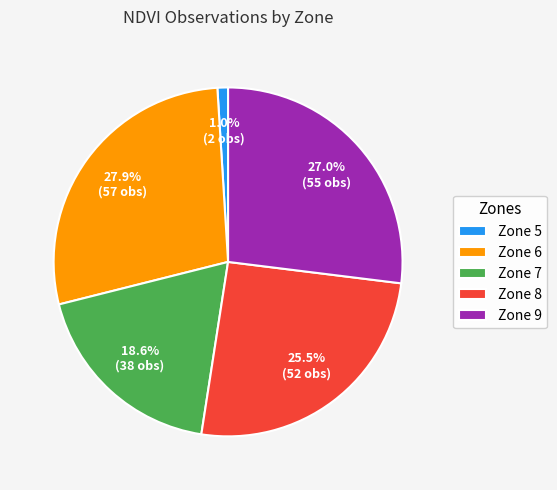

Which category has the smallest portion of the pie?

Zone 5